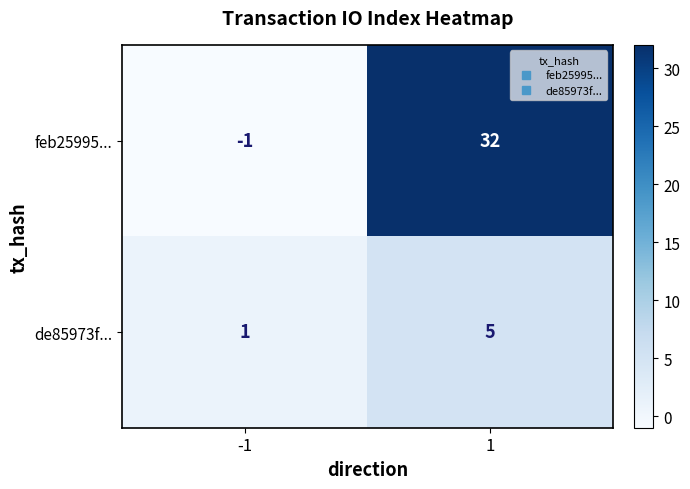

The value of feb25995... at 1 is 32. True or false?

True